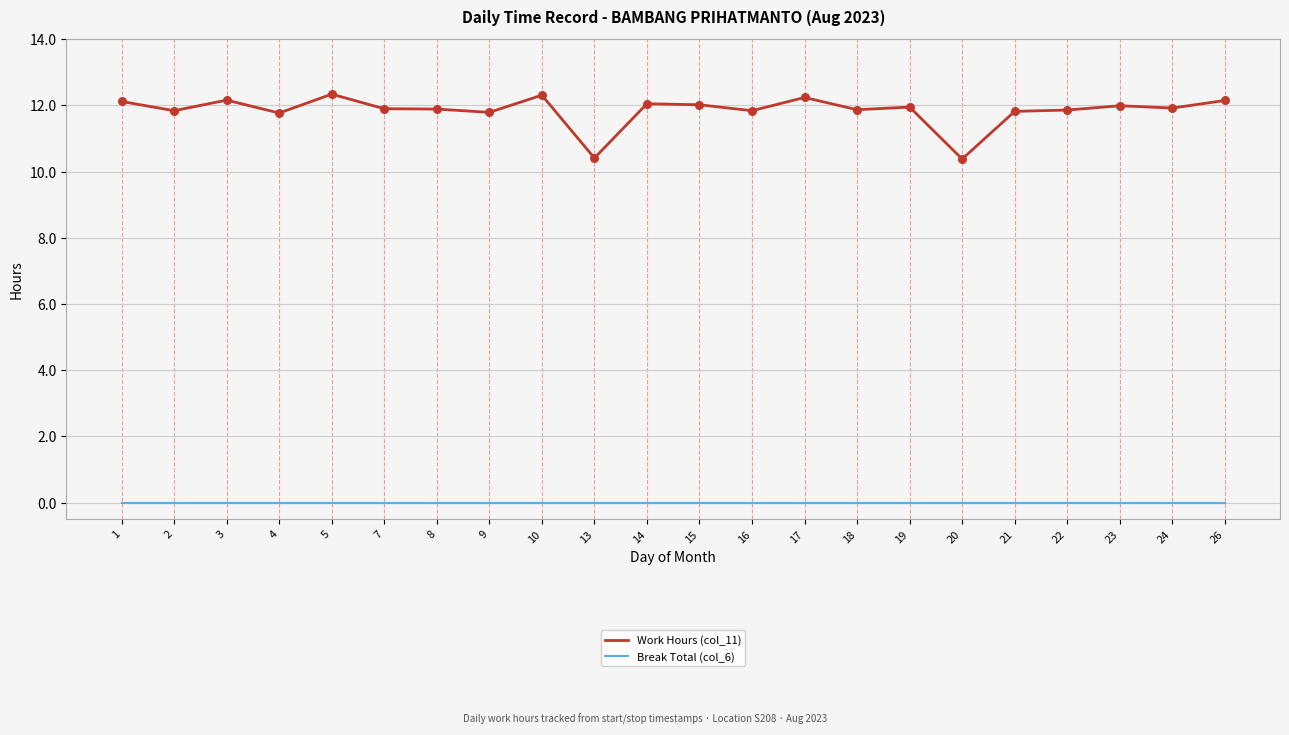

Which series has the widest spread of values?

Work Hours (col_11)